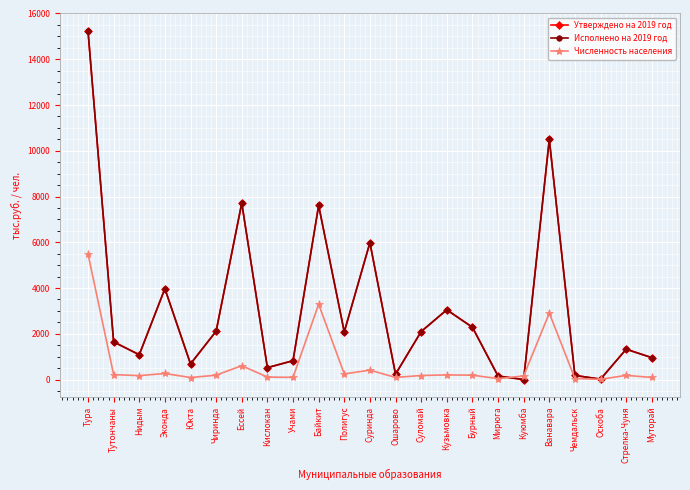

What is the difference between the highest and lowest values at Учами?

728.1